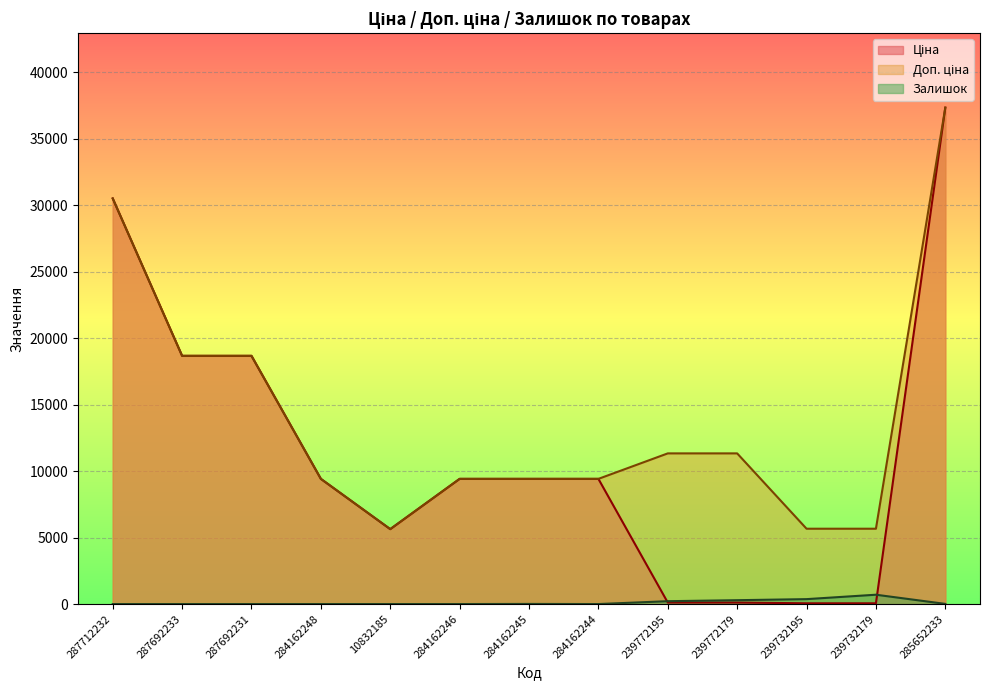

Reading left to right, extract all data points from this chart.

Ціна: 287712232=30512.3	287692233=18671.5	287692231=18671.5	284162248=9416.9	10832185=5636.0	284162246=9416.9	284162245=9416.9	284162244=9416.9	239772195=113.3	239772179=113.3	239732195=56.7	239732179=56.7	285652233=37343.0
Доп. ціна: 287712232=30512.3	287692233=18671.5	287692231=18671.5	284162248=9416.9	10832185=5636.0	284162246=9416.9	284162245=9416.9	284162244=9416.9	239772195=11334.0	239772179=11334.0	239732195=5667.0	239732179=5667.0	285652233=37343.0
Залишок: 287712232=0.0	287692233=0.0	287692231=0.0	284162248=0.0	10832185=1.0	284162246=0.0	284162245=9.0	284162244=0.0	239772195=215.0	239772179=290.0	239732195=370.0	239732179=702.0	285652233=12.0